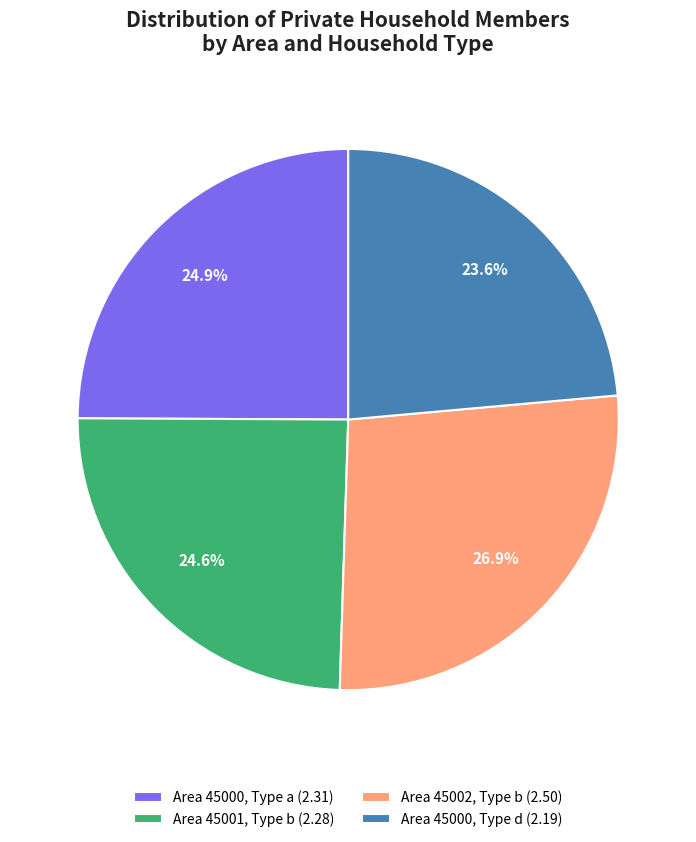

How much of the chart is everything except Area 45002, Type b (2.50)?

73.1%